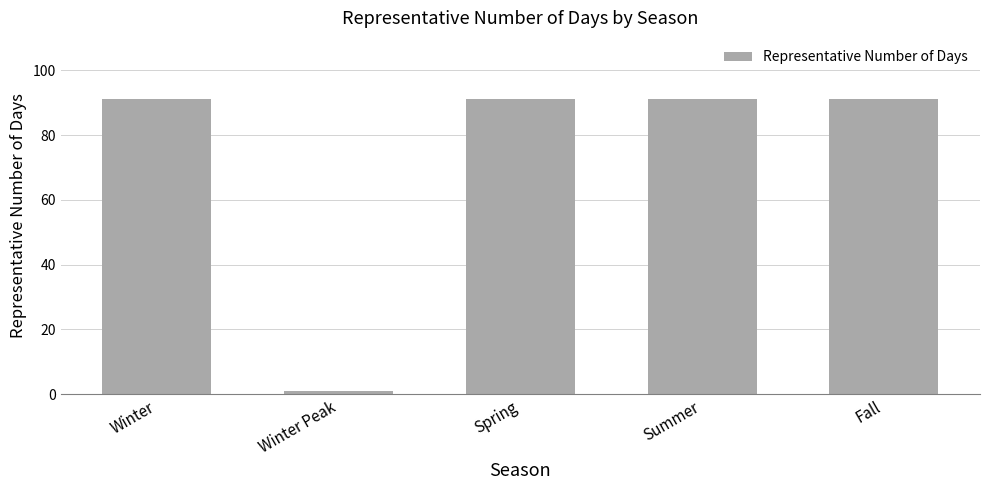

Count the number of data series in this chart.

1